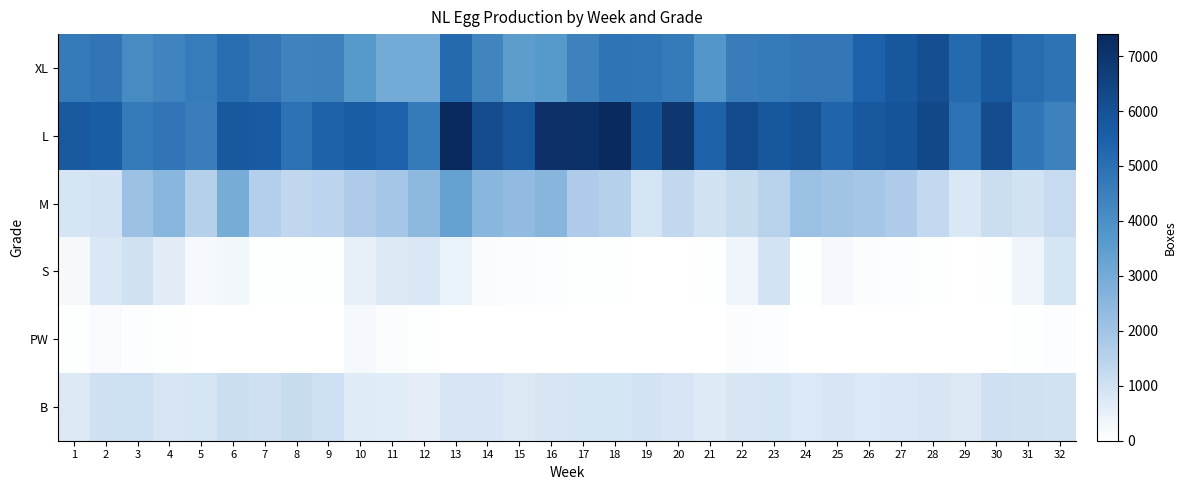

What is the maximum value shown in the chart?

7400